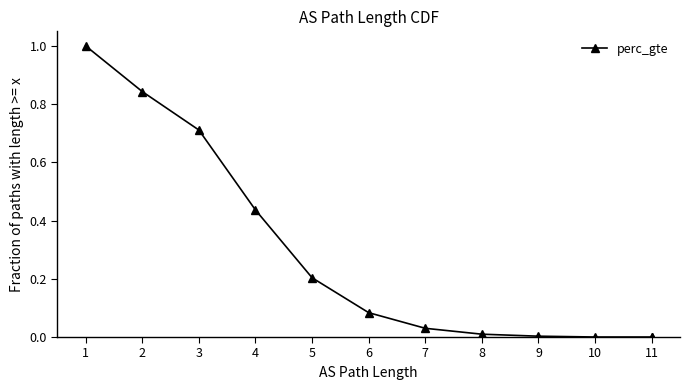

What is the average value?

0.3